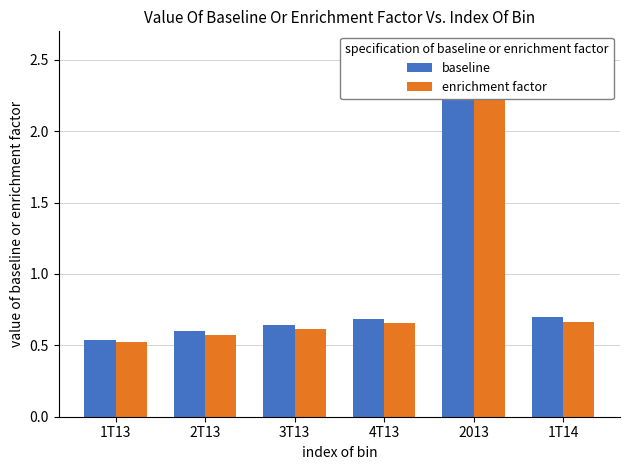

What is the spread (max minus min) of values at 2013?

0.1